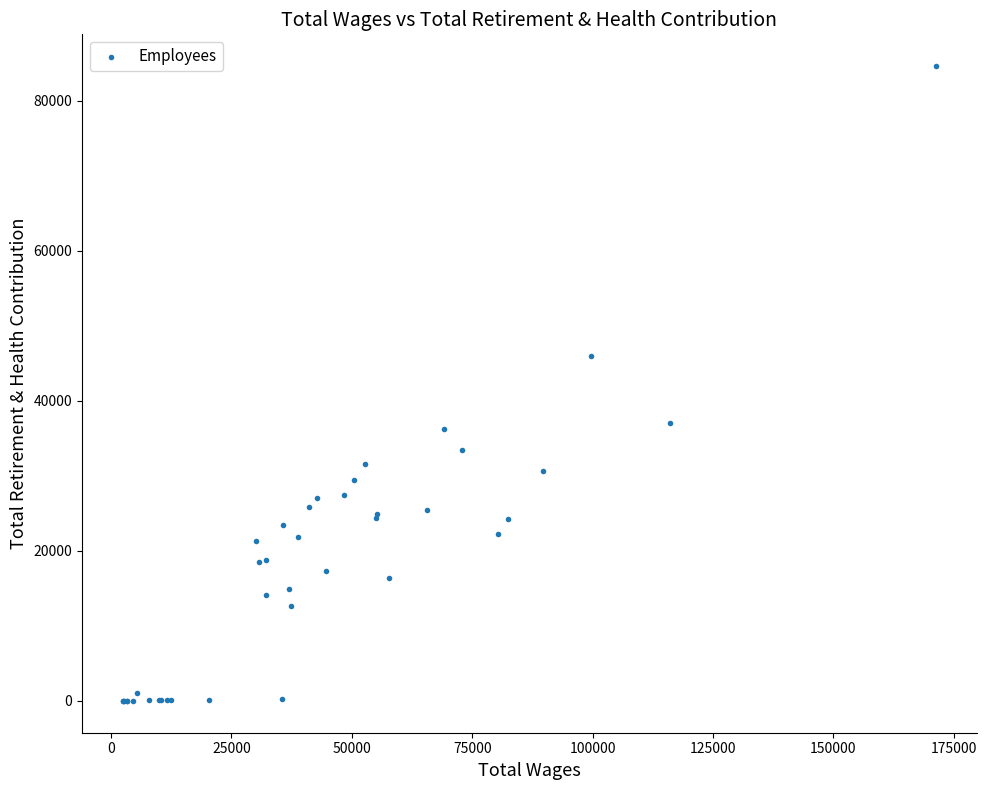

What Y value in the scatter plot is closest to 42326?

46015